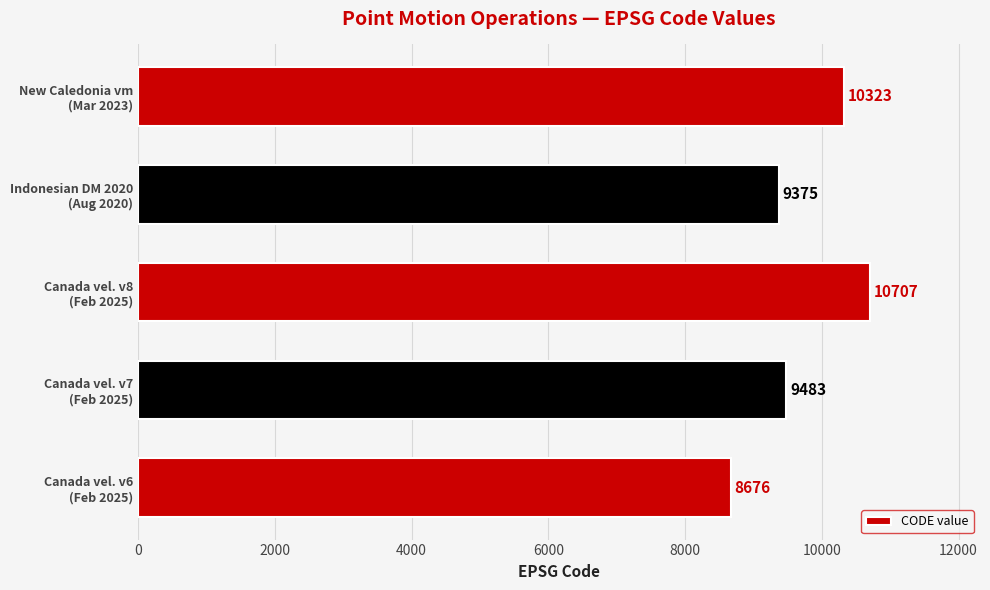

Which category has the highest value across all series?

Canada vel. v8
(Feb 2025)